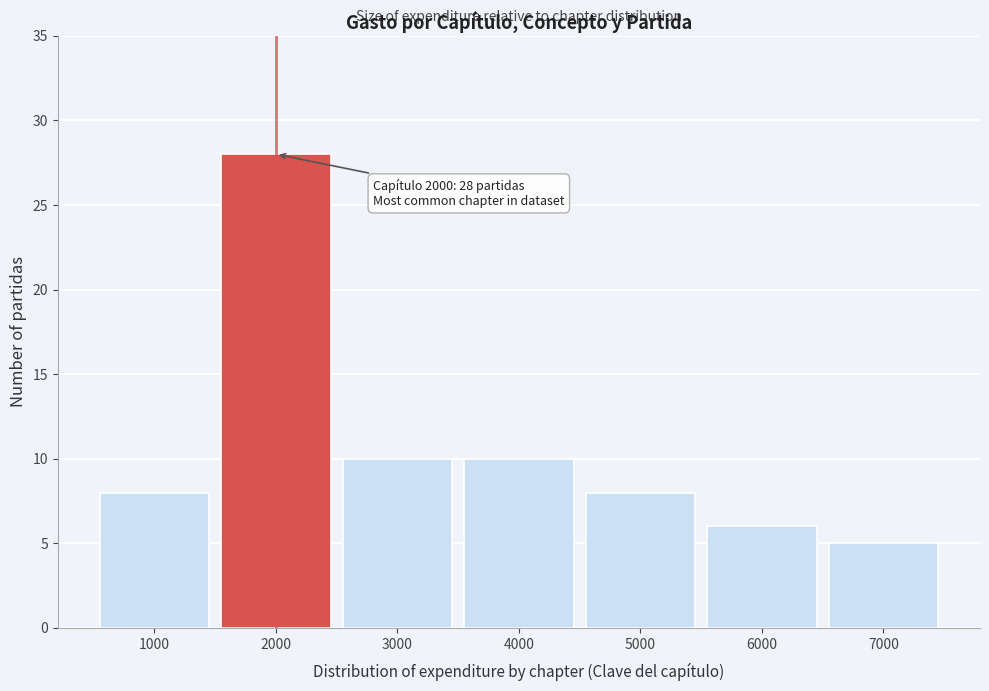

Over which range of the x-axis is the bar tallest?

1500 to 2500